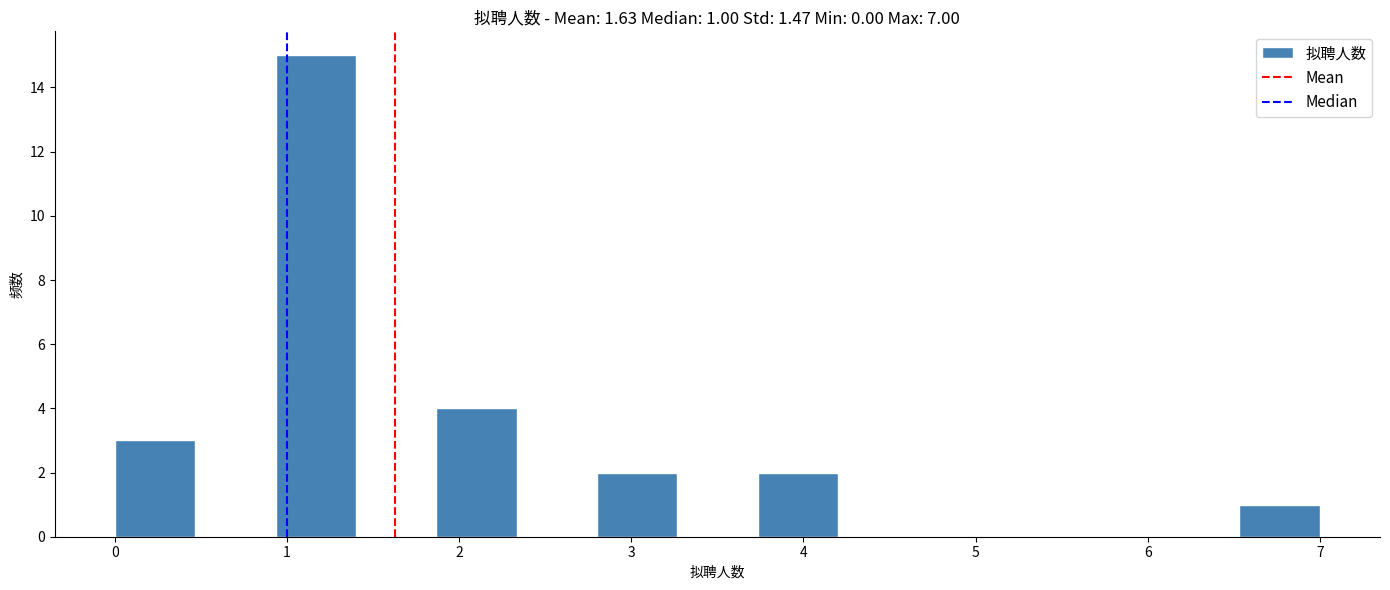

Which range on the x-axis has the tallest bar?

0.9 to 1.4